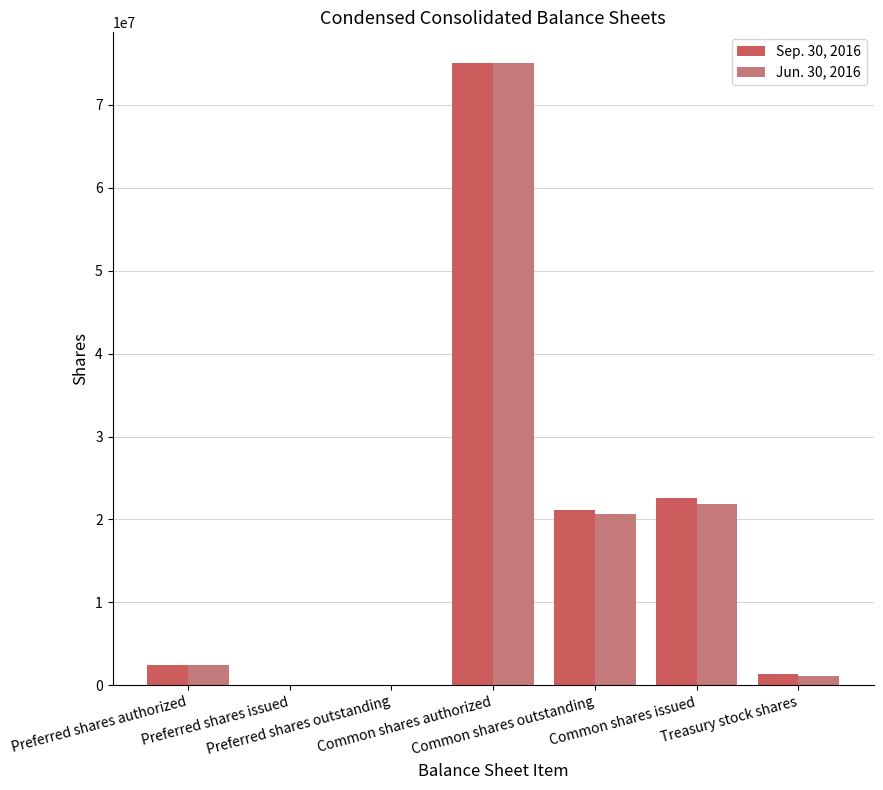

Is it true that Sep. 30, 2016 equals 21179208 at Common shares outstanding?

True